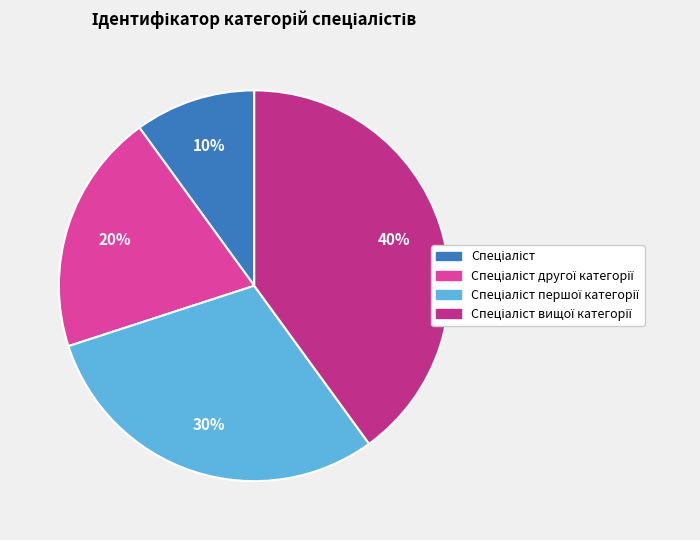

Is there a majority slice in this chart?

No